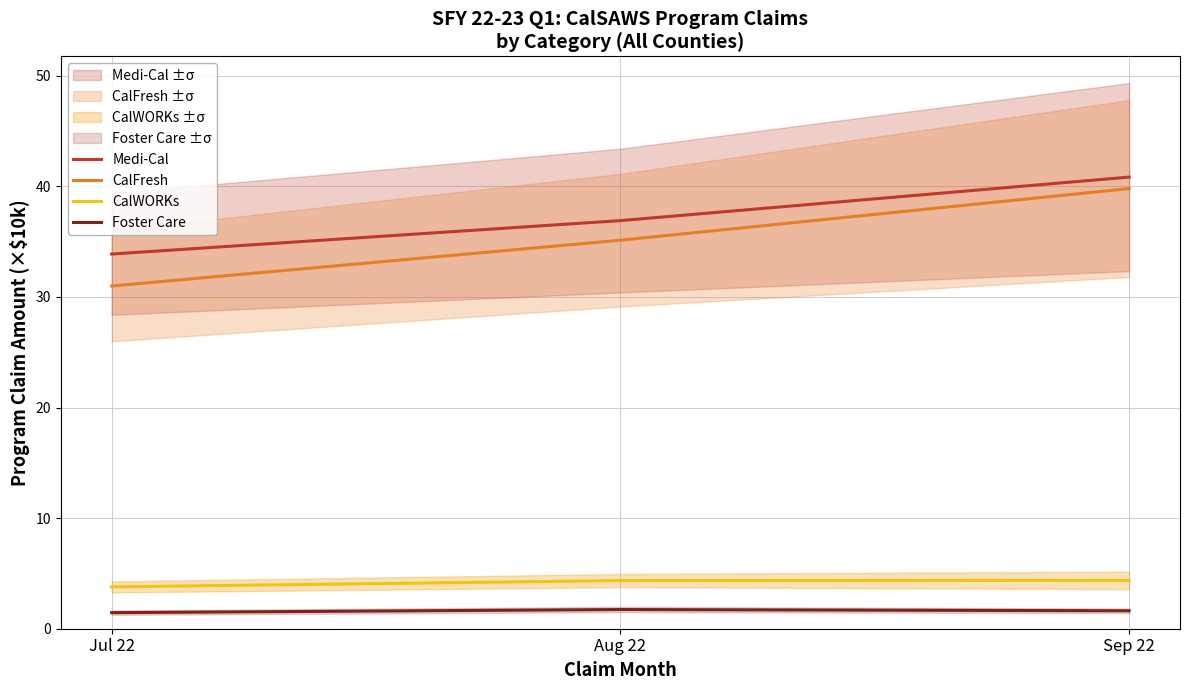

Which label corresponds to the smallest value in the chart?

Jul 22